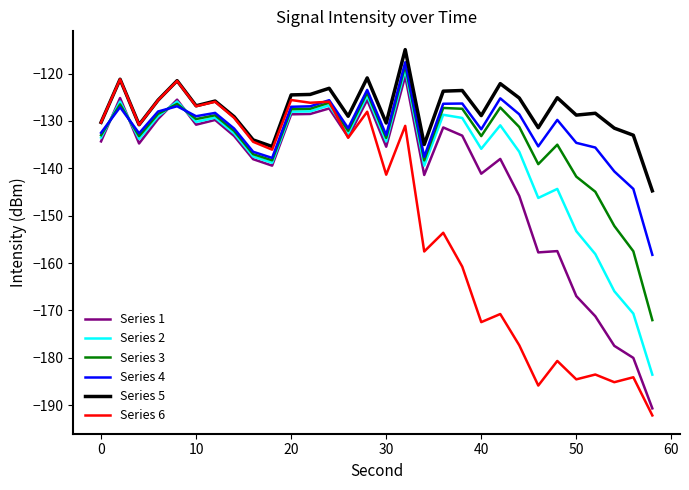

What is the difference between the maximum and minimum values in the Series 6 series?

70.9